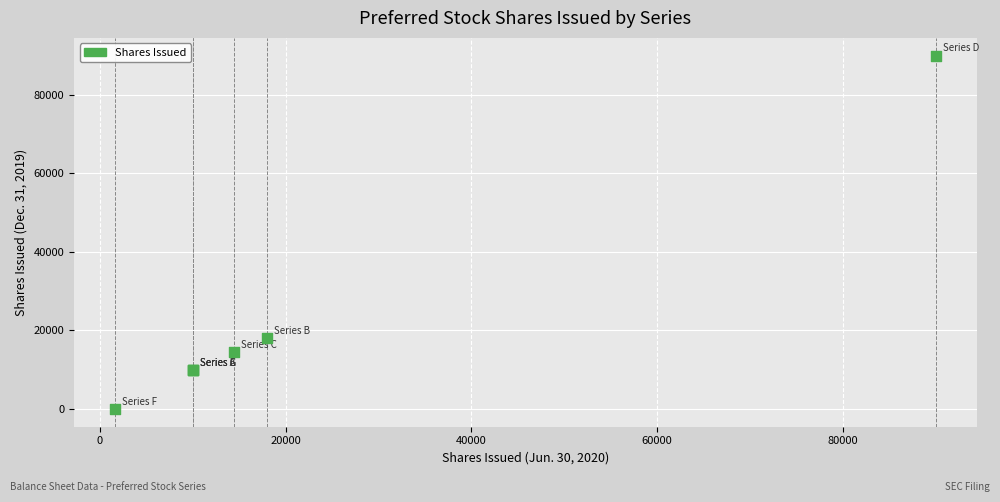

What Y value in the scatter plot is closest to 45000?

18025